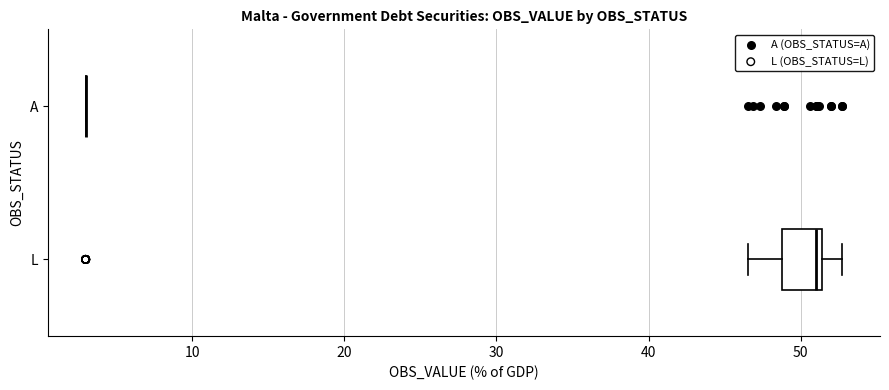

Comparing the boxes themselves (not the whiskers), which one is the widest?

L